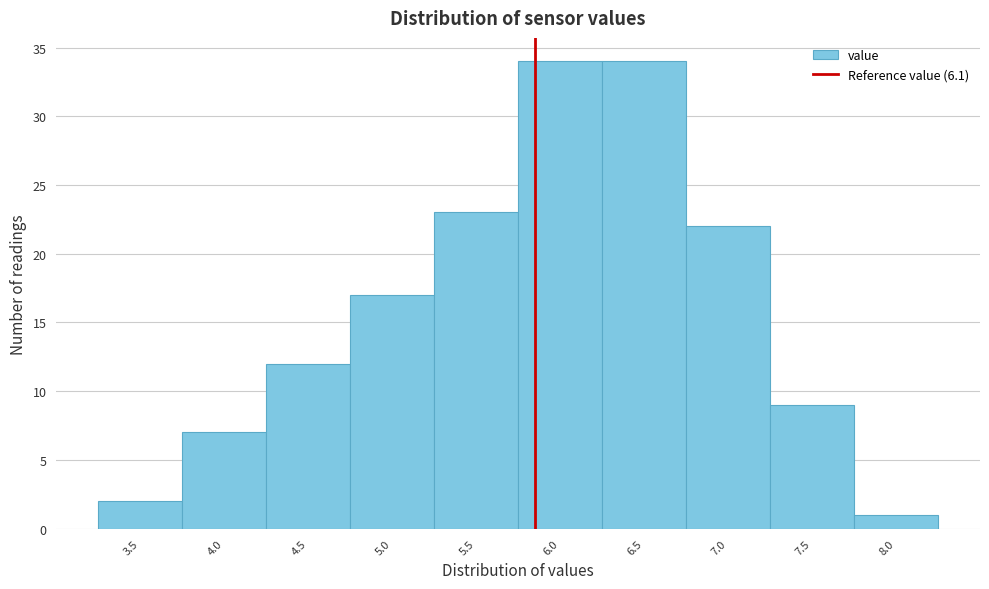

Reading left to right, list all the values displayed in this chart.

2	7	12	17	23	34	34	22	9	1